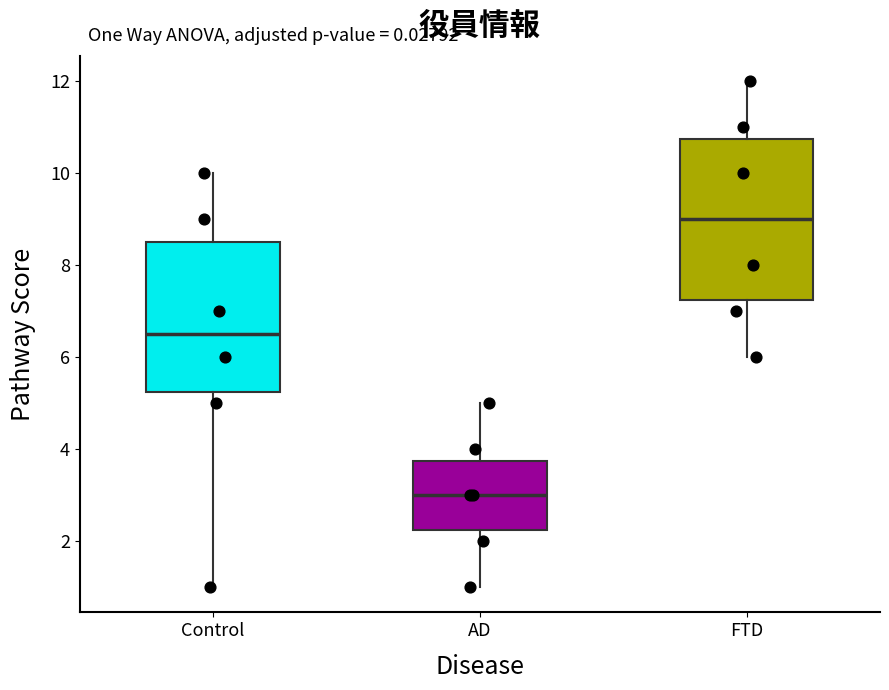

Which box's median line is the lowest?

AD